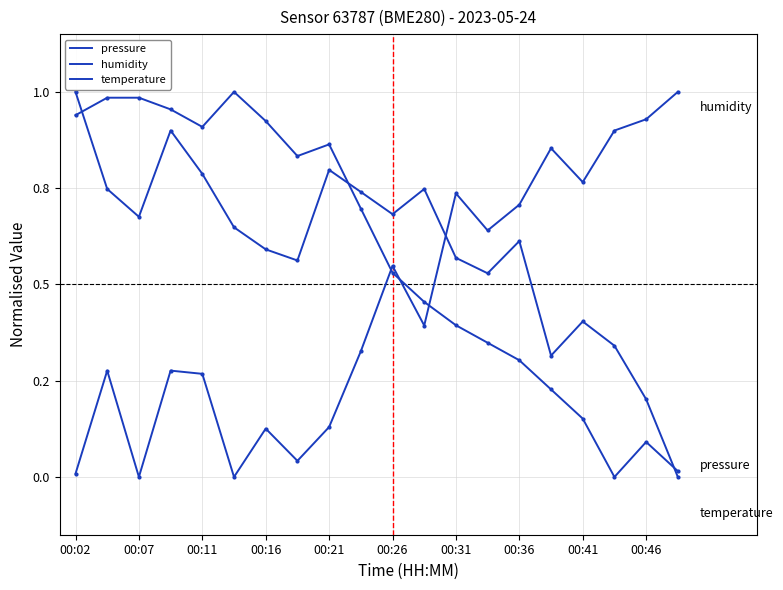

Is this an area chart (filled region under the line)?

No